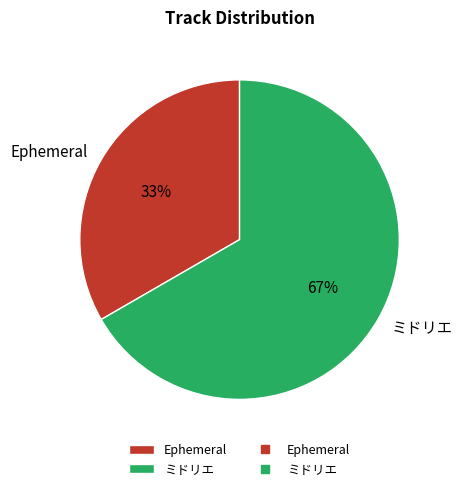

Is it true that Ephemeral is 33% of the pie?

True